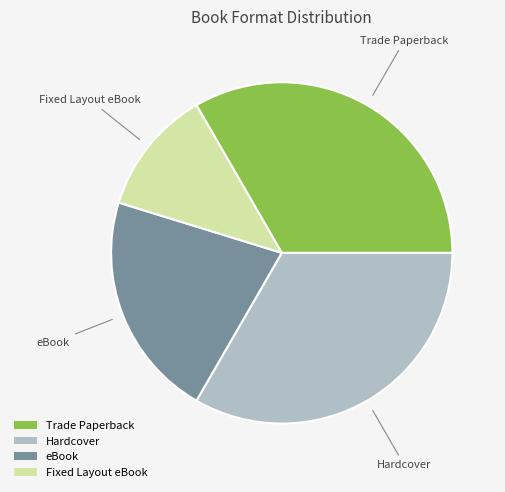

Is it true that Fixed Layout eBook is 1% of the pie?

False